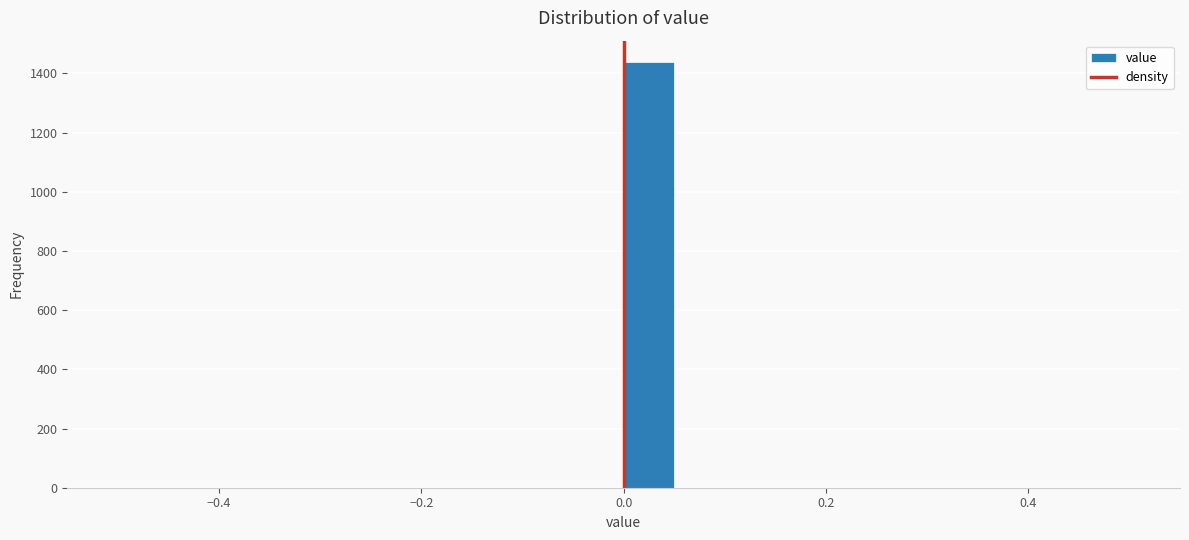

Around what value on the x-axis is the tallest bar? Give the approximate position of its centre, as read against the axis.

0.02